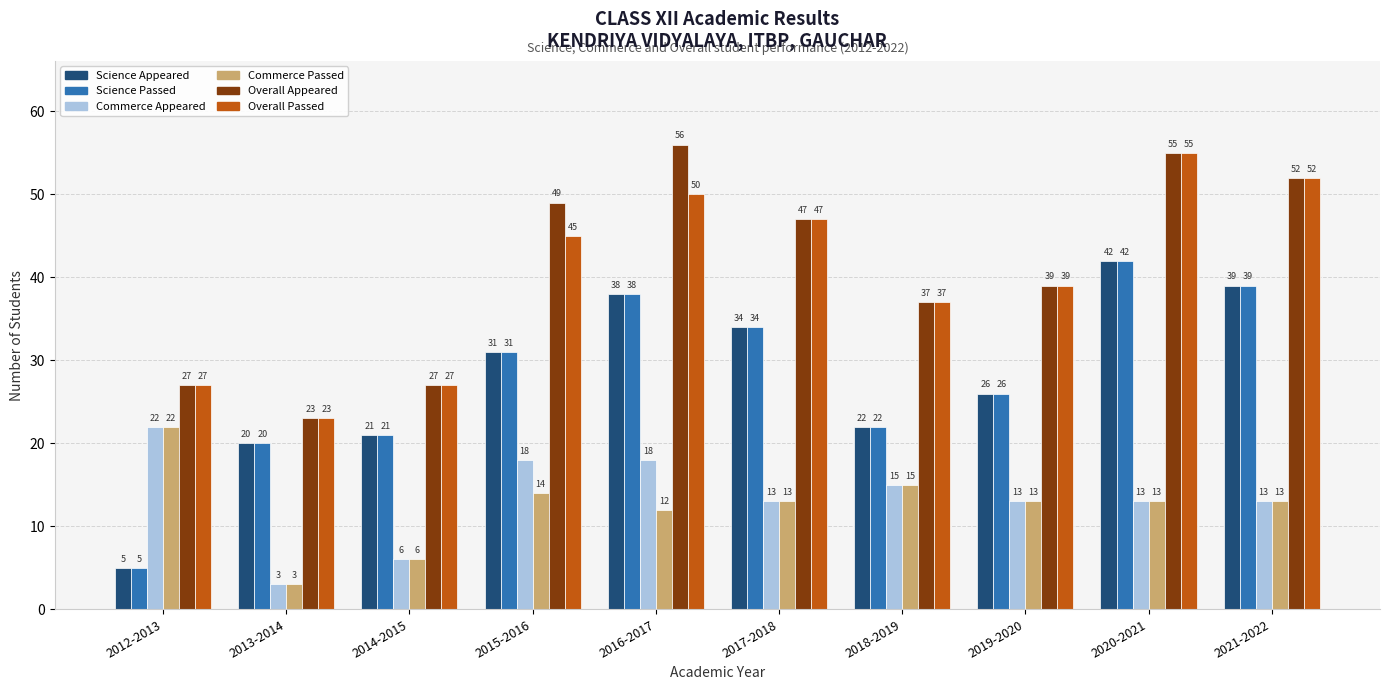

What is the difference between the highest and lowest values at 2013-2014?

20